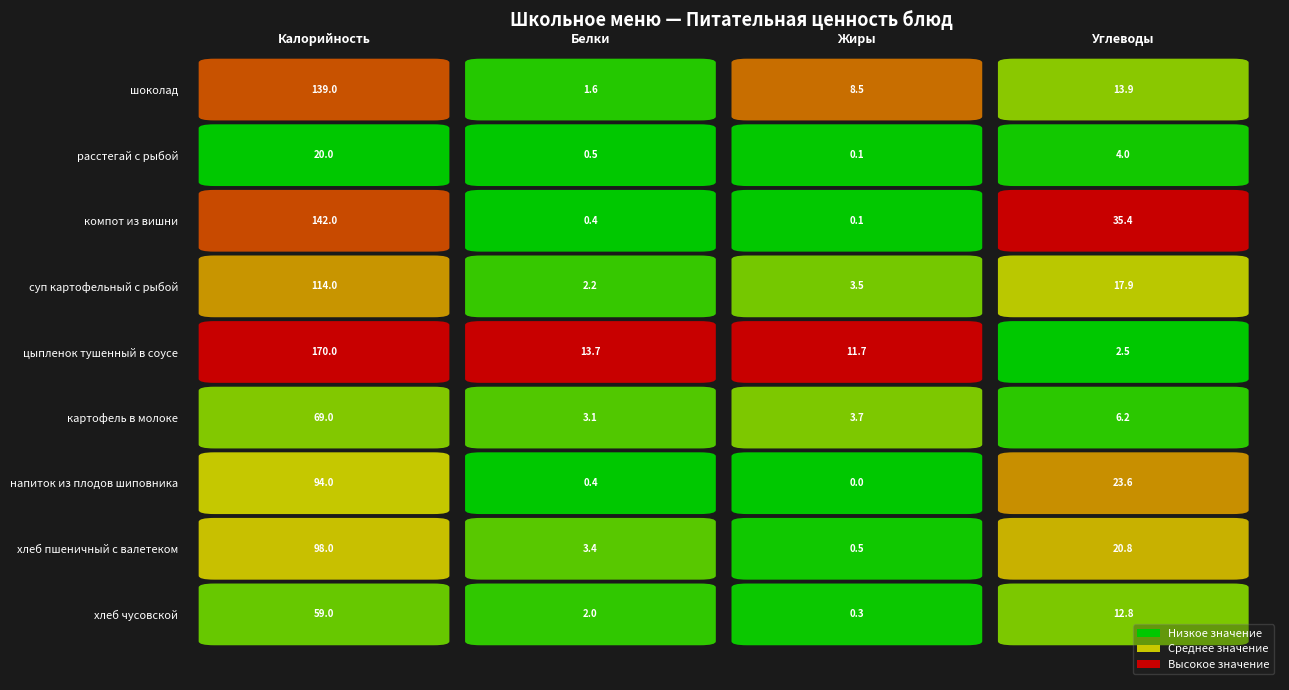

How many series are shown in this chart?

9